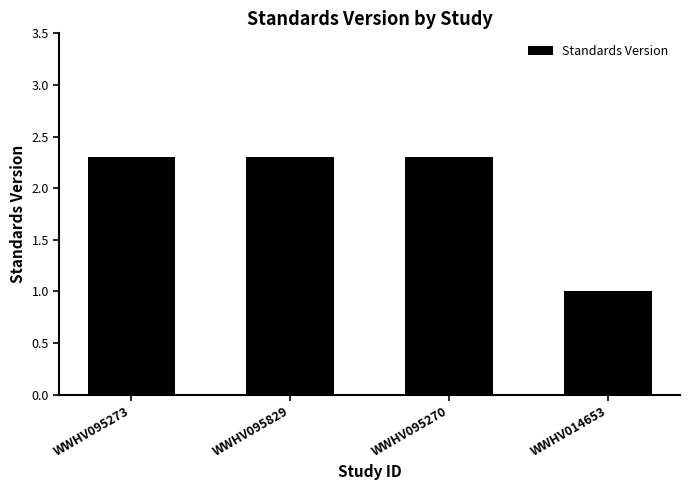

What is the change in value from WWHV095270 to WWHV014653?

-1.3